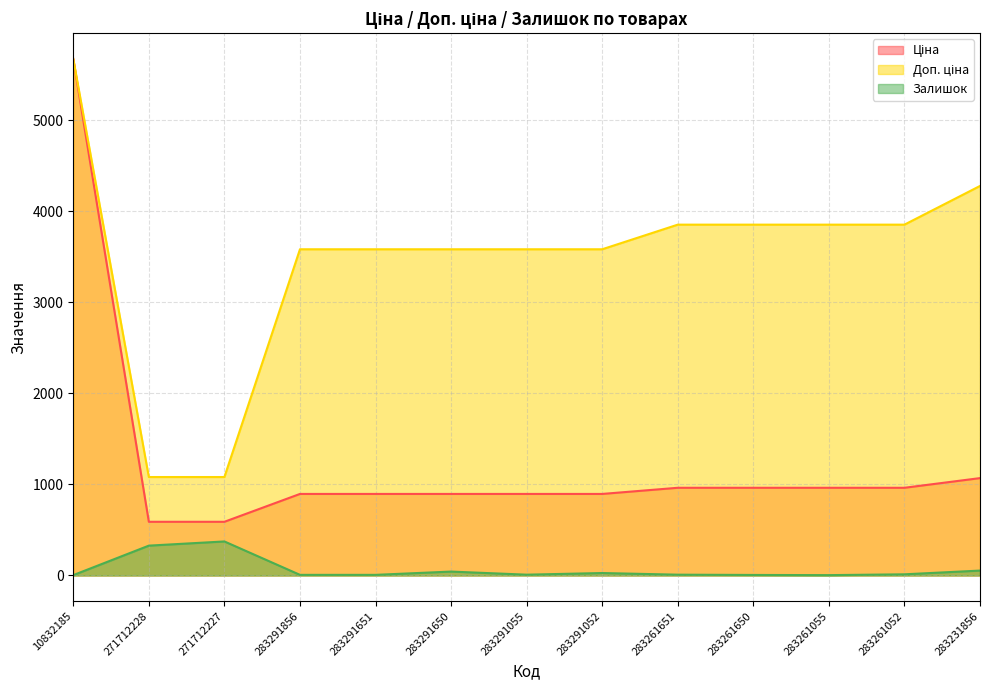

Is it true that Доп. ціна equals 597.9 at 271712227?

False